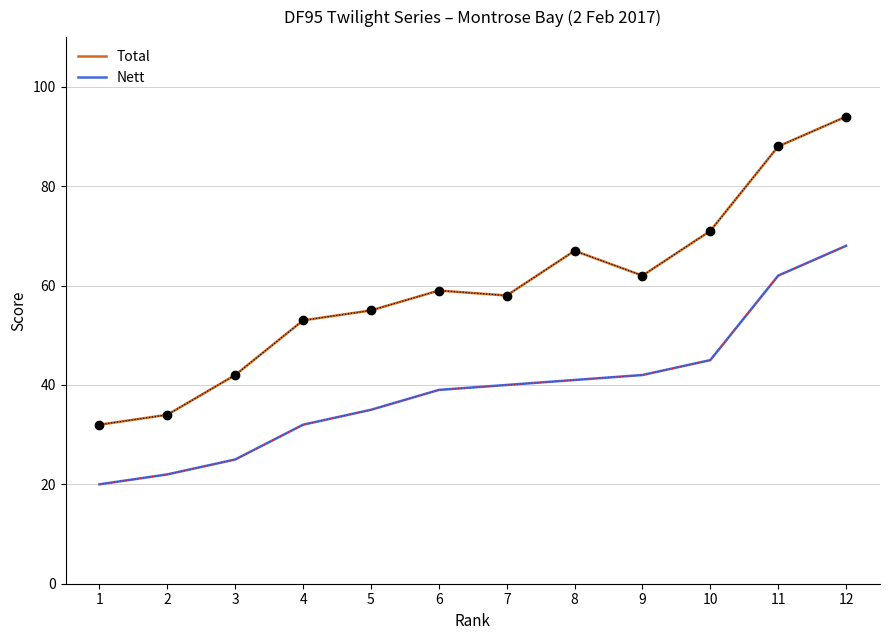

How many distinct data groups are displayed?

2